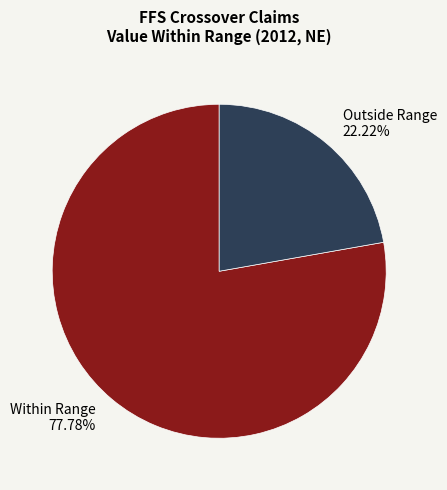

What is the ratio of the value at Within Range 77.78% to the value at Outside Range 22.22%?

3.5